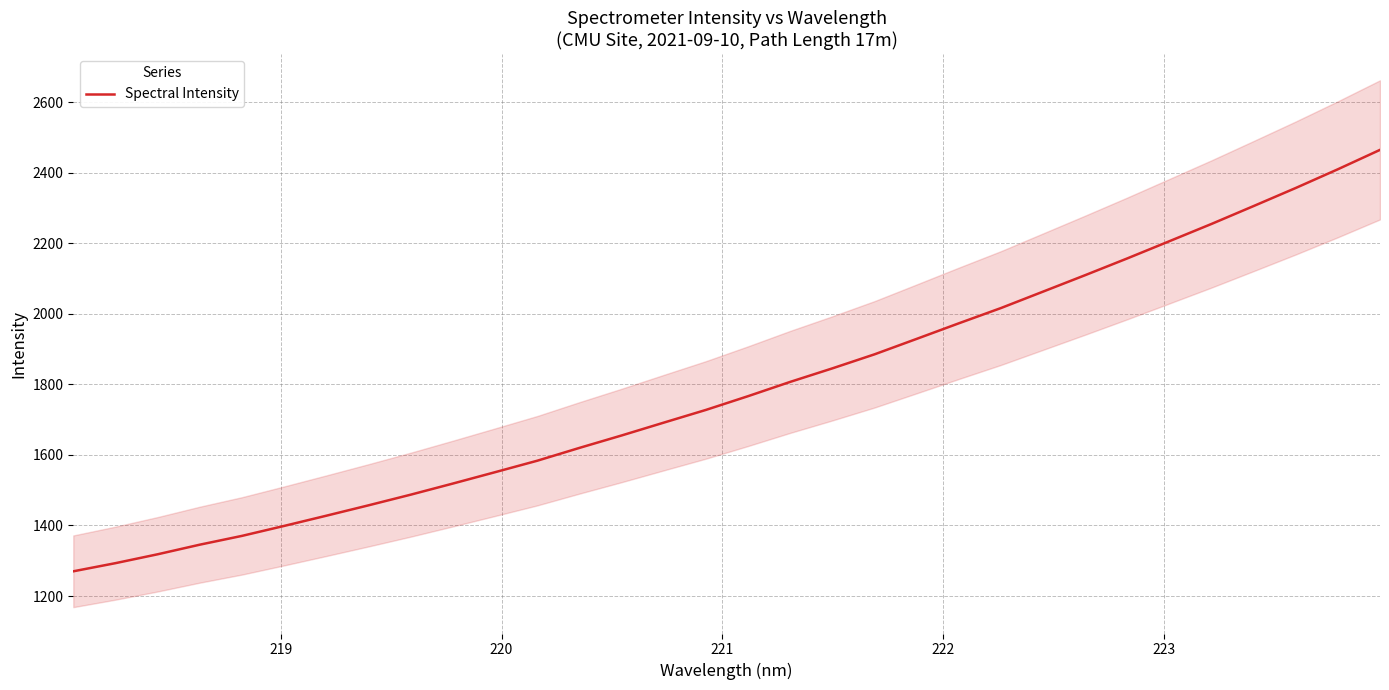

What is the minimum value for Spectral Intensity?

1270.0